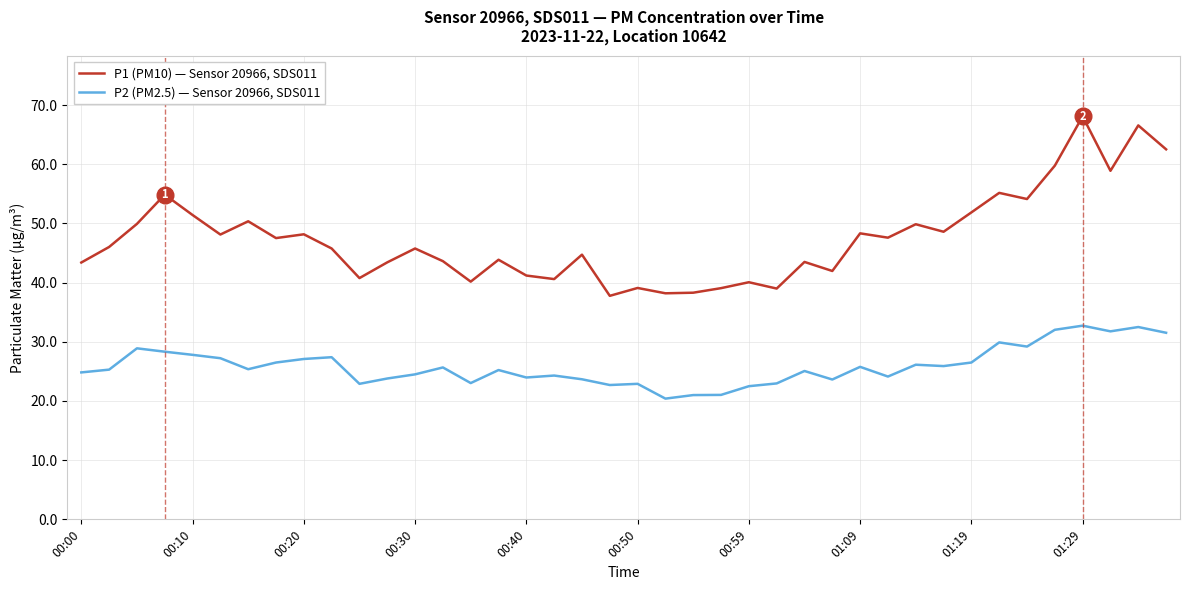

How many lines are shown in the chart?

2